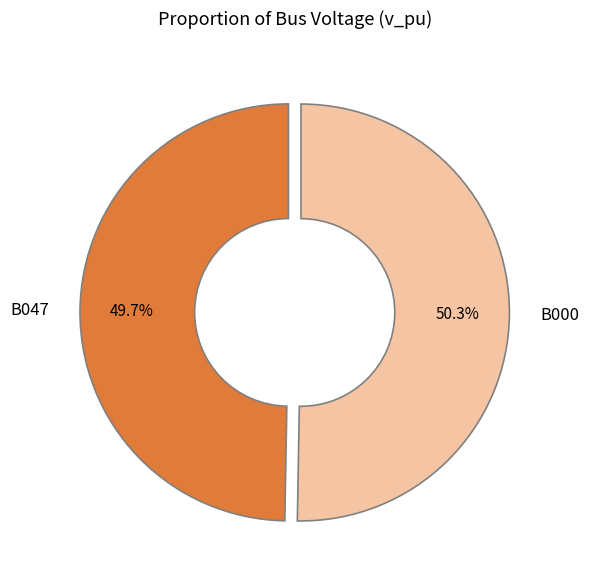

Count the number of slices in the pie.

2